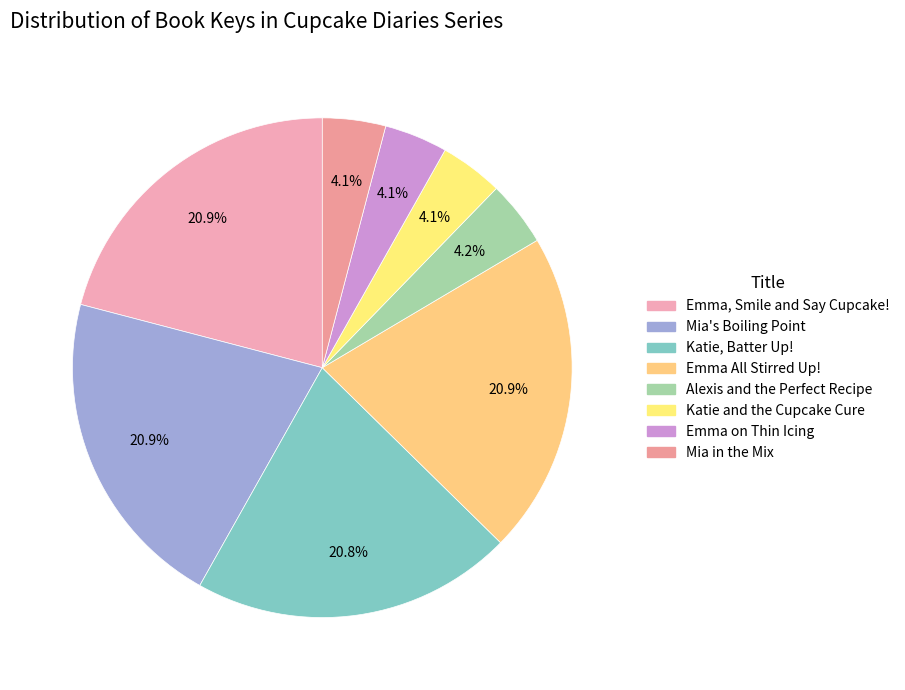

Approximately how many times larger is the value at Emma, Smile and Say Cupcake! compared to Mia in the Mix?

5.1